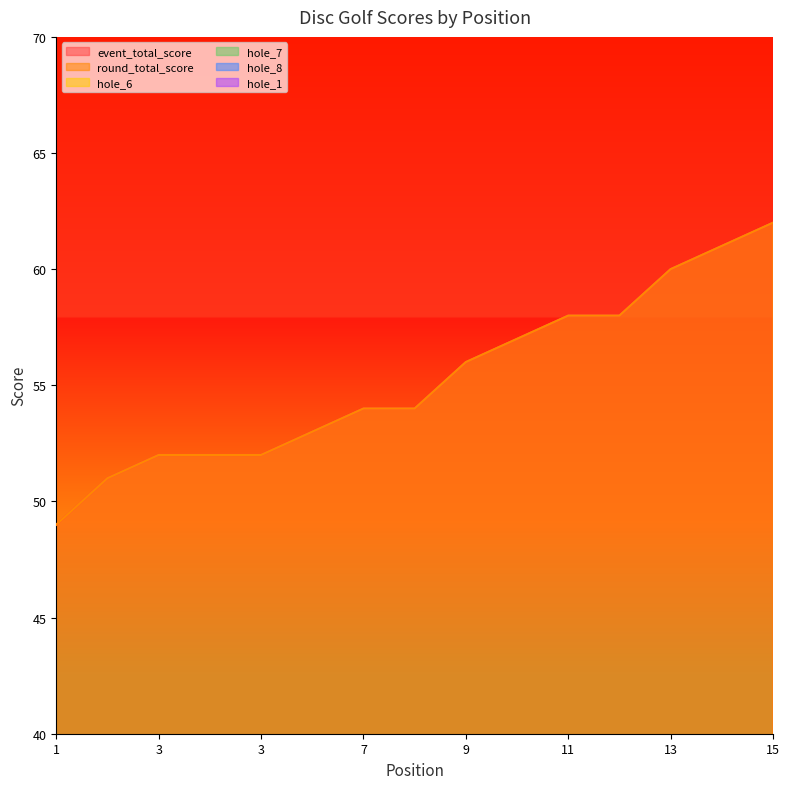

Which series has the widest spread of values?

event_total_score